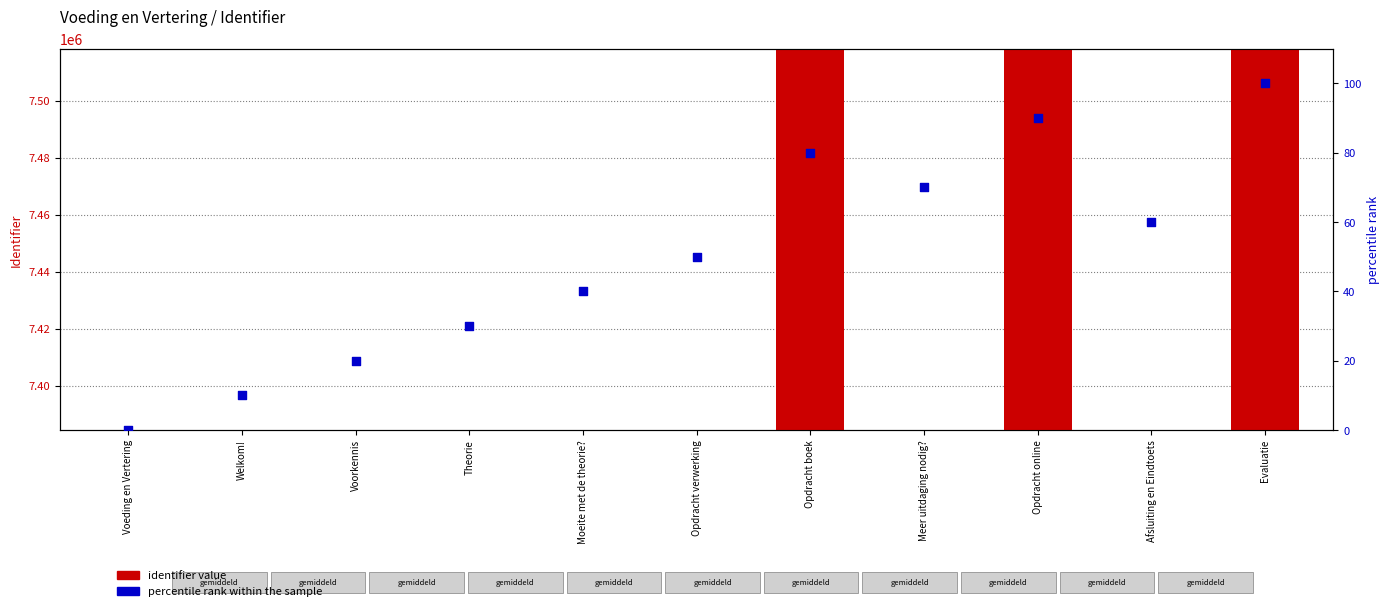

Which series has the widest spread of Y values?

identifier value